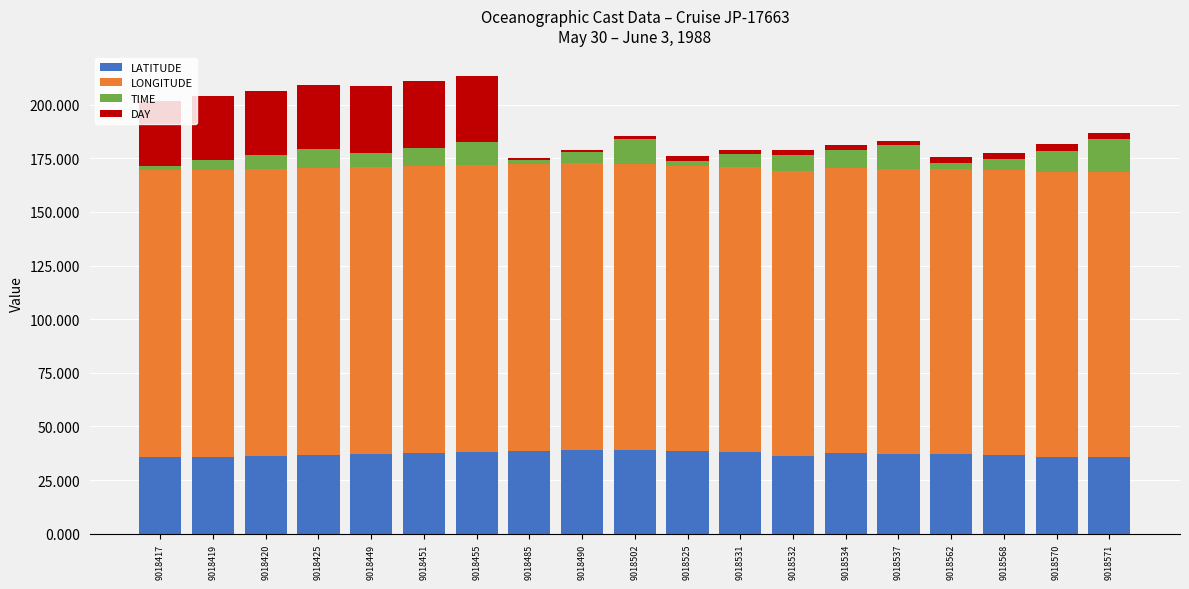

What are all the series names shown in the legend?

LATITUDE, LONGITUDE, TIME, DAY